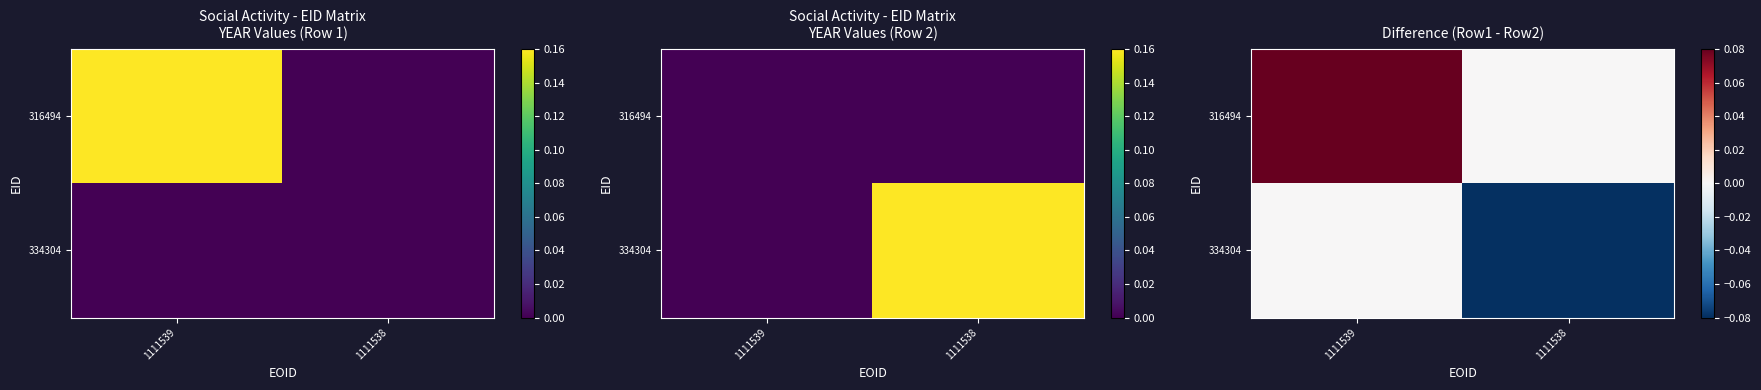

List the series in order of their peak value, highest first.

316494, 334304